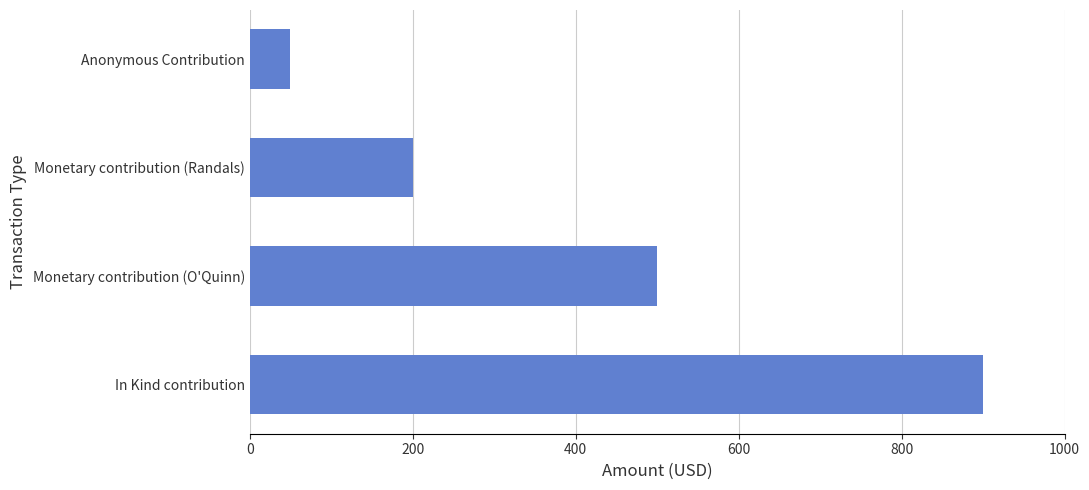

Are the bars grouped side by side (vs. stacked)?

No